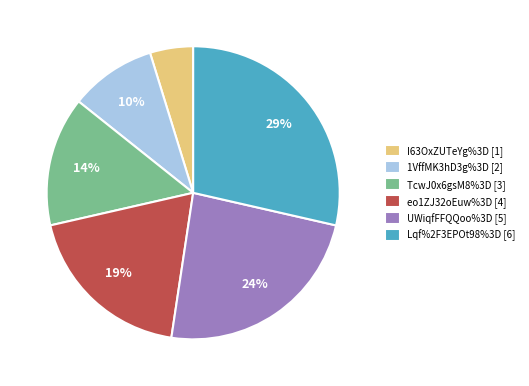

The TcwJ0x6gsM8%3D slice represents 22% of the pie. True or false?

False